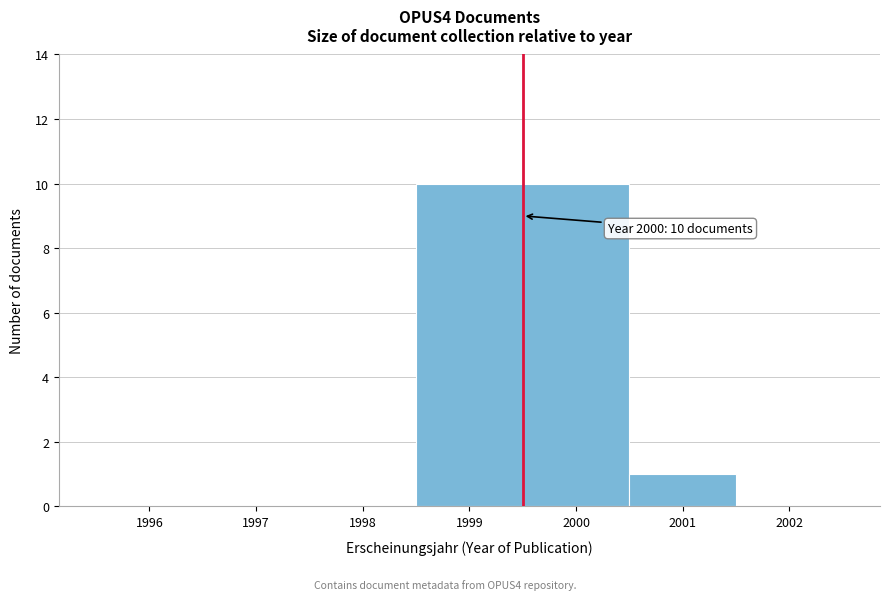

Reading left to right, transcribe all the data shown in this chart.

1996=0	1997=0	1998=0	1999=10	2000=10	2001=1	2002=0